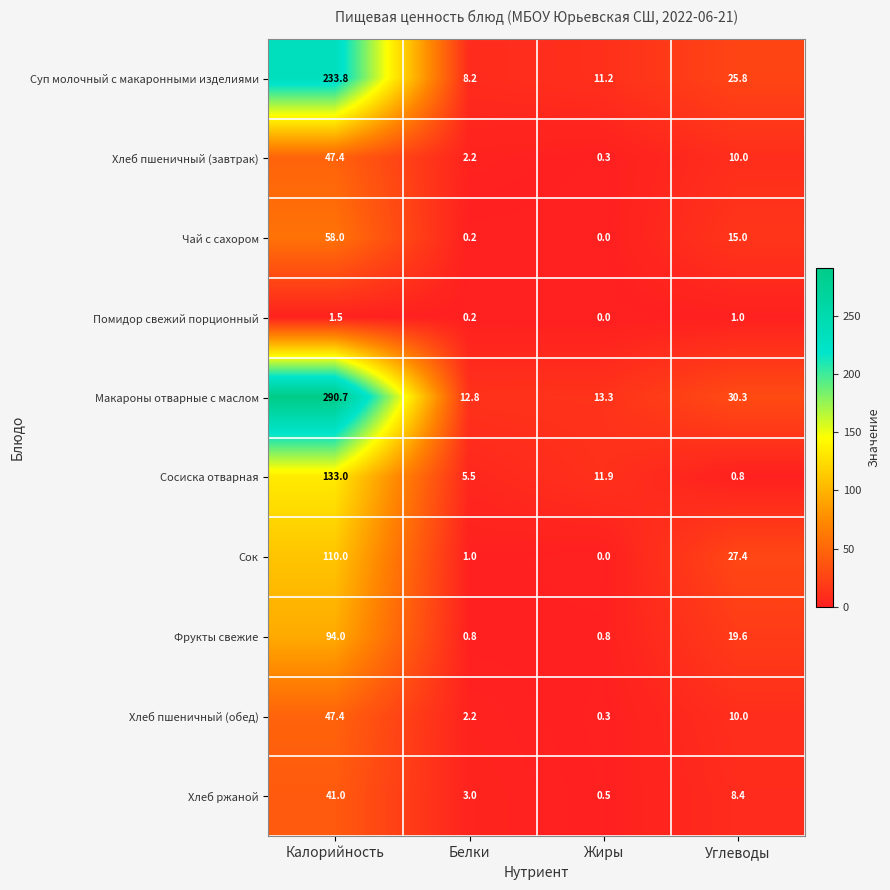

The value of Хлеб пшеничный (обед) at Калорийность is 16.7. True or false?

False